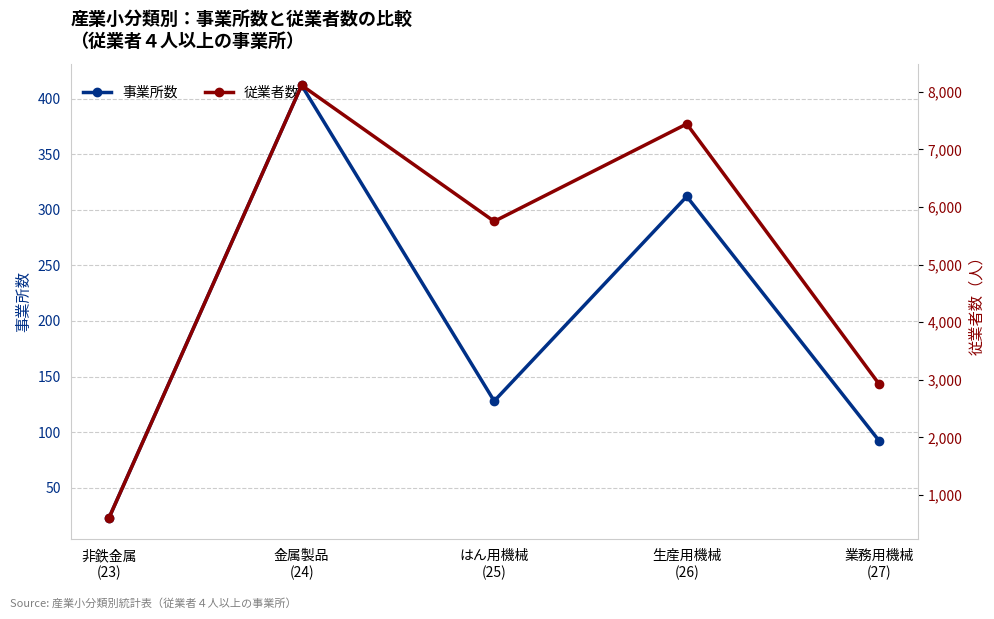

True or false: 事業所数 and 従業者数 intersect in this chart.

False